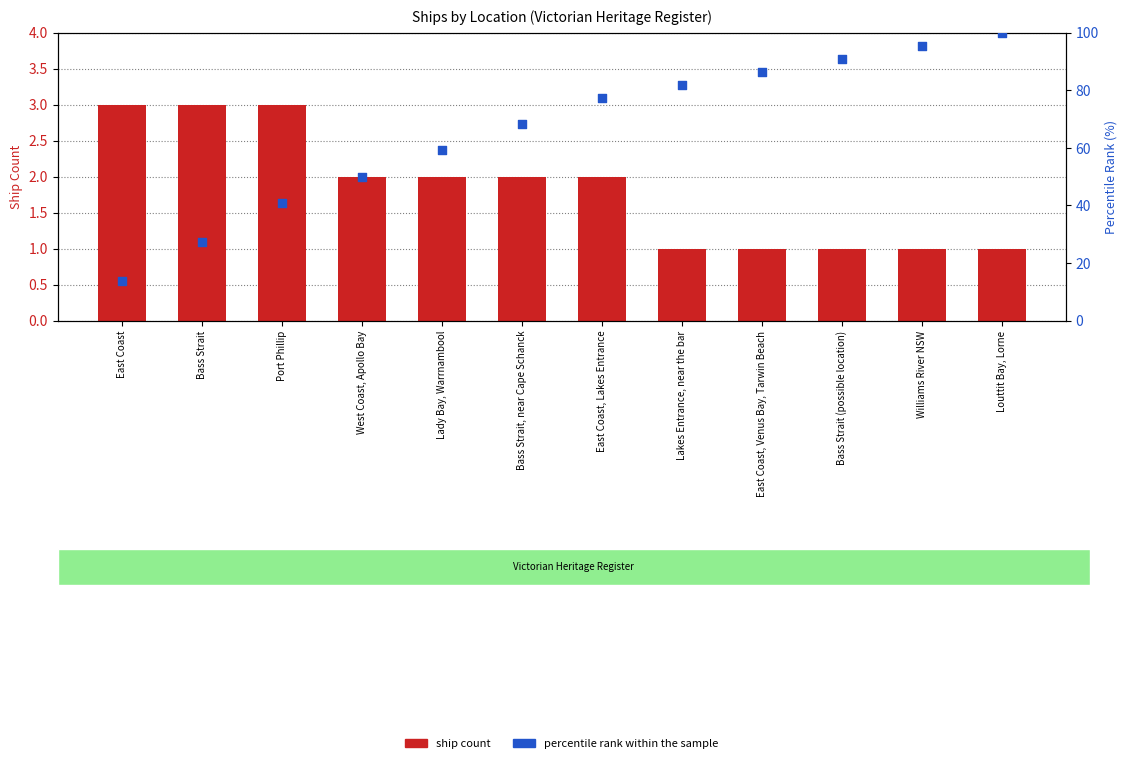

Which series has the largest total across all categories?

percentile rank within the sample